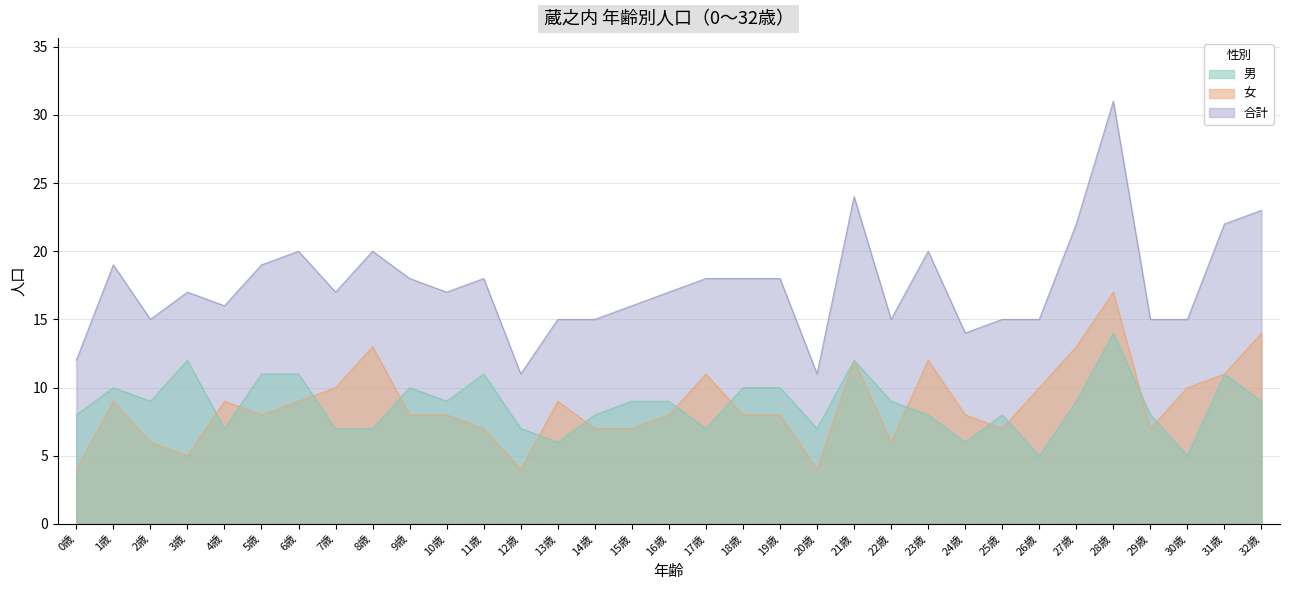

How many series are shown in this chart?

3